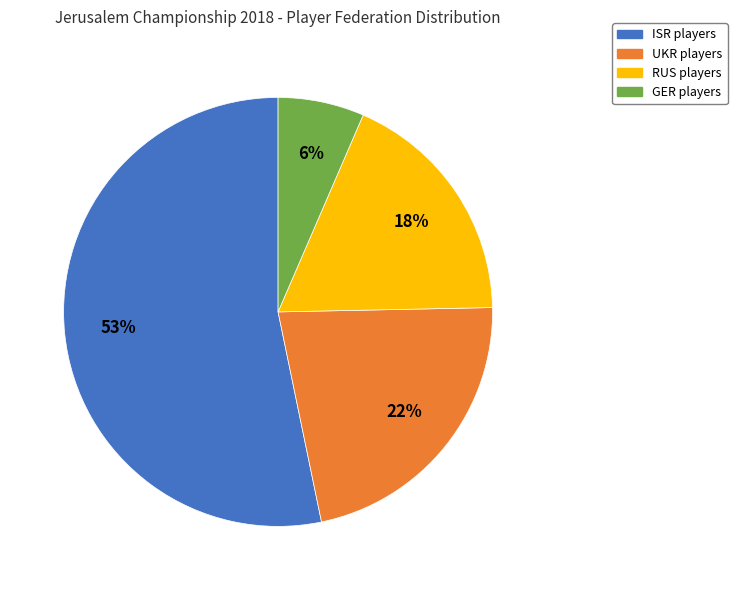

Do RUS and ISR together represent more than half of the pie?

Yes